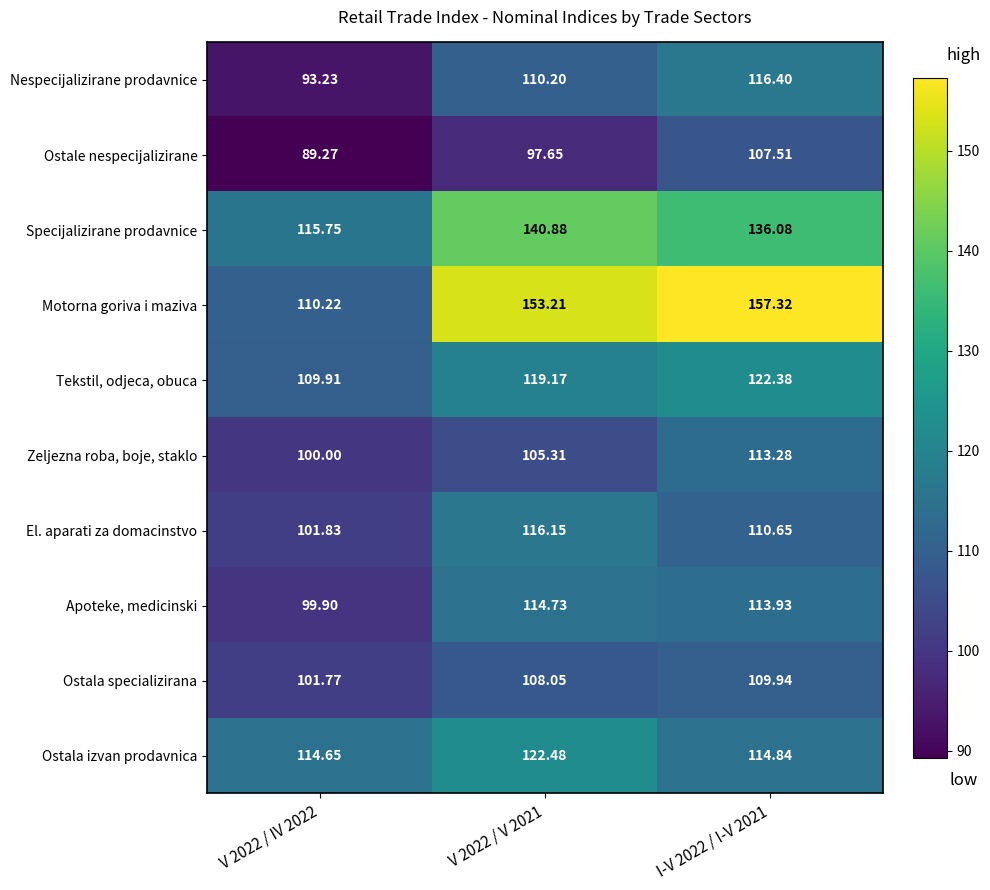

What is the total value across all series at V 2022 / V 2021?

1187.8